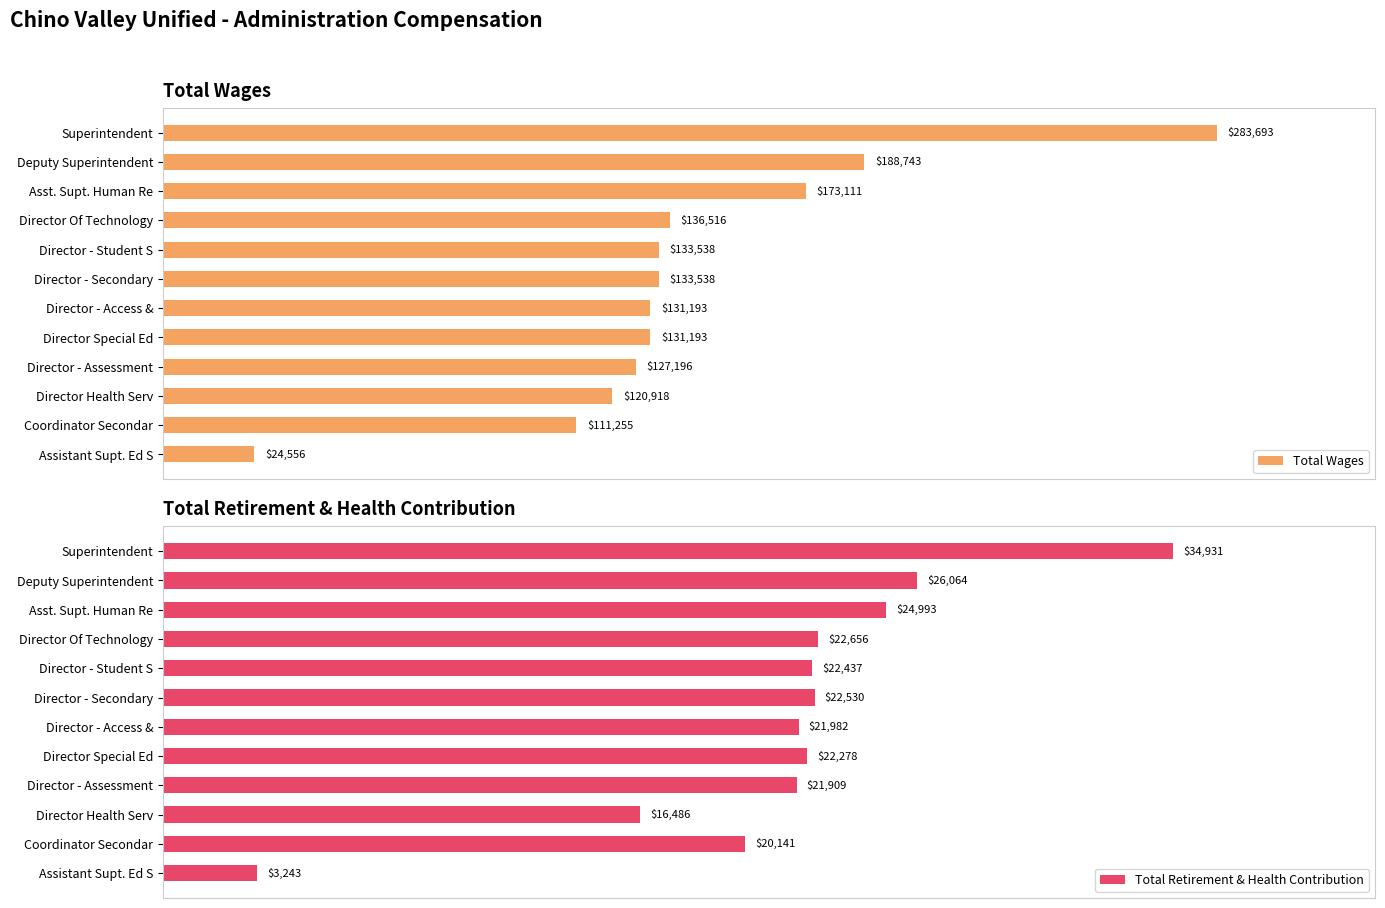

List the series in order of their peak value, highest first.

Total Wages, Total Retirement & Health Contribution